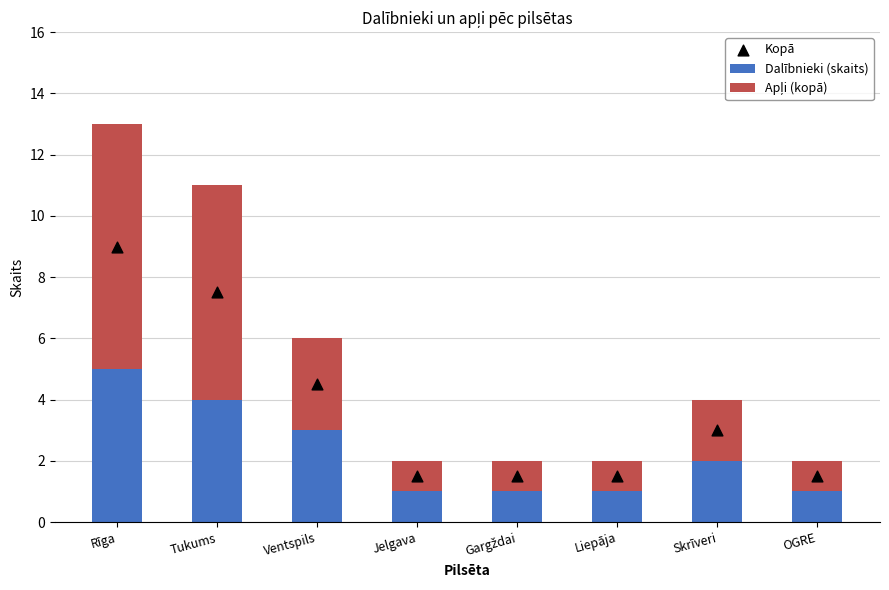

Which series reaches the maximum Y coordinate?

Kopā